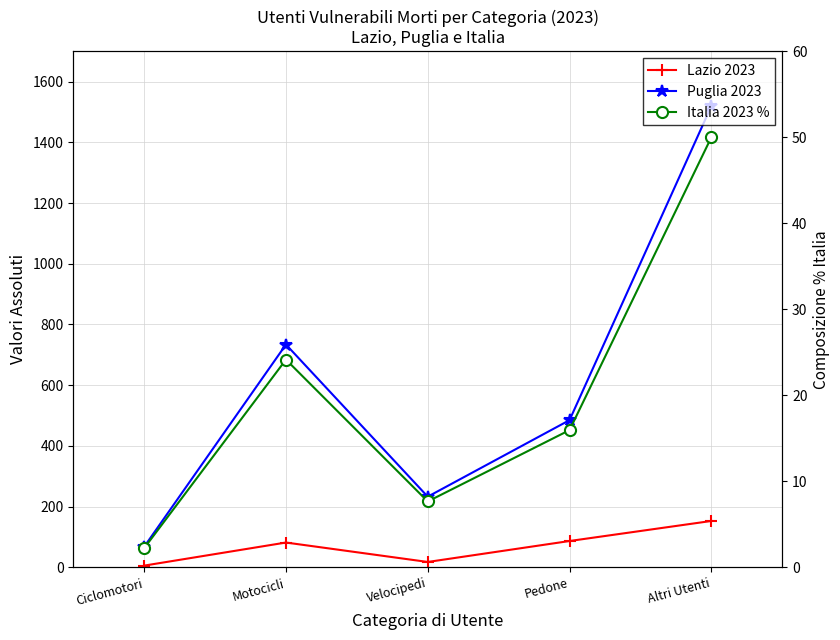

Which series has the largest total across all categories?

Puglia 2023